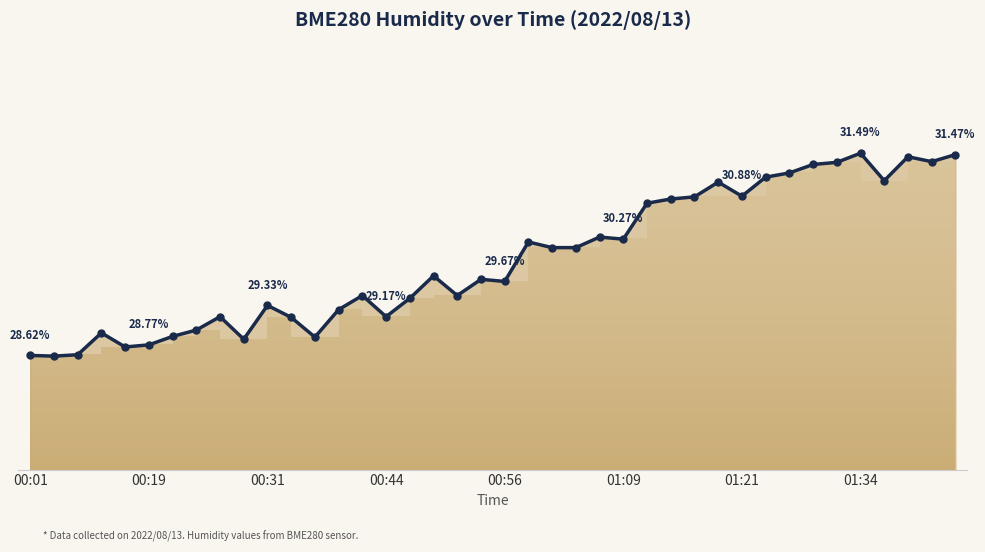

What is the difference between the maximum and minimum values?

2.9